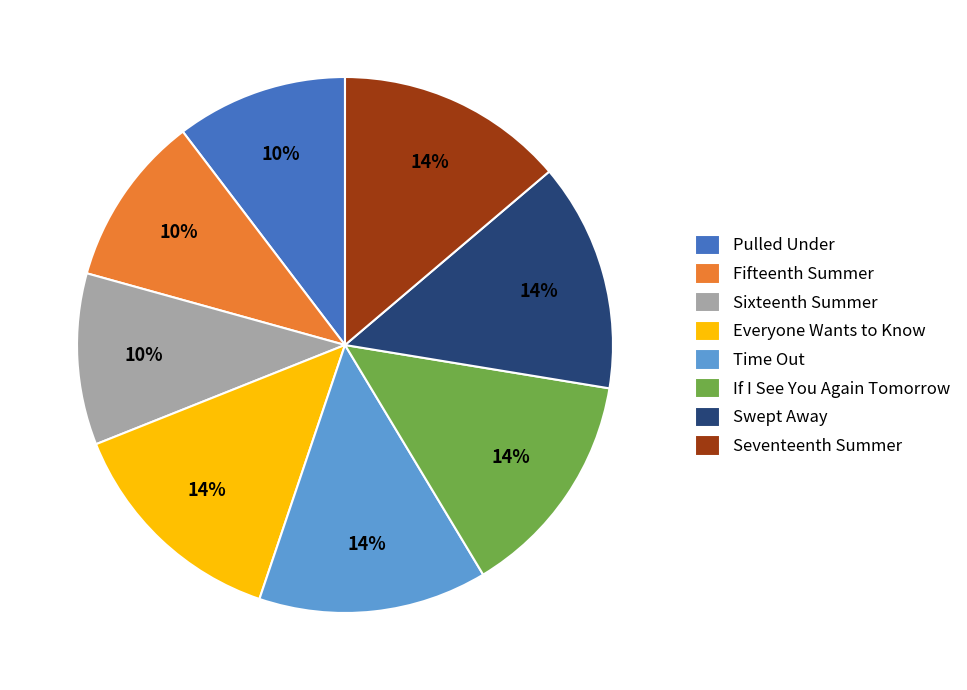

The Swept Away slice represents 14% of the pie. True or false?

True